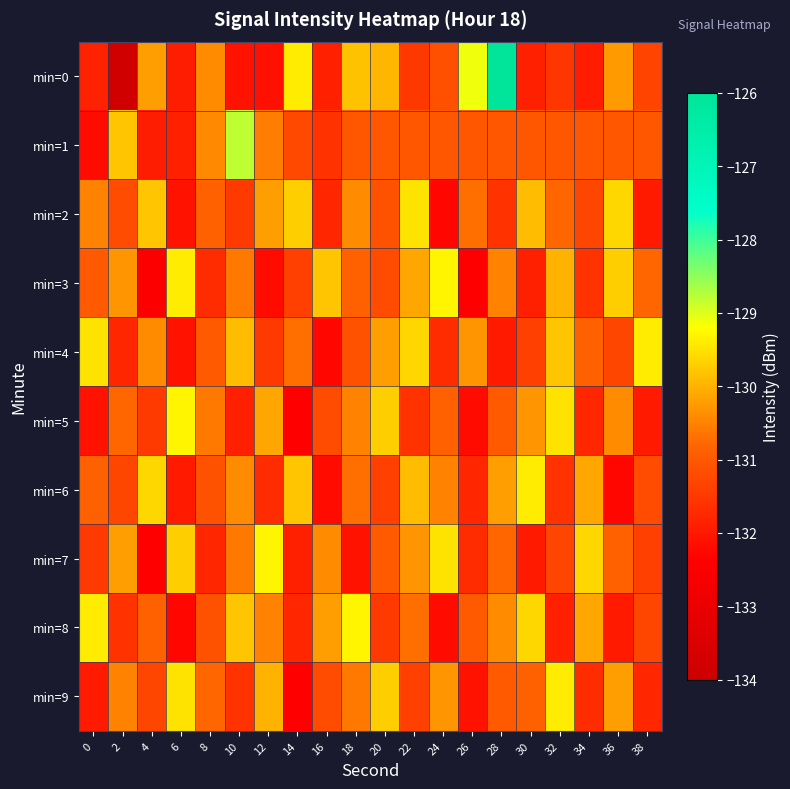

Rank the series by their maximum value, from lowest to highest.

min=2, min=4, min=6, min=9, min=3, min=5, min=7, min=8, min=1, min=0